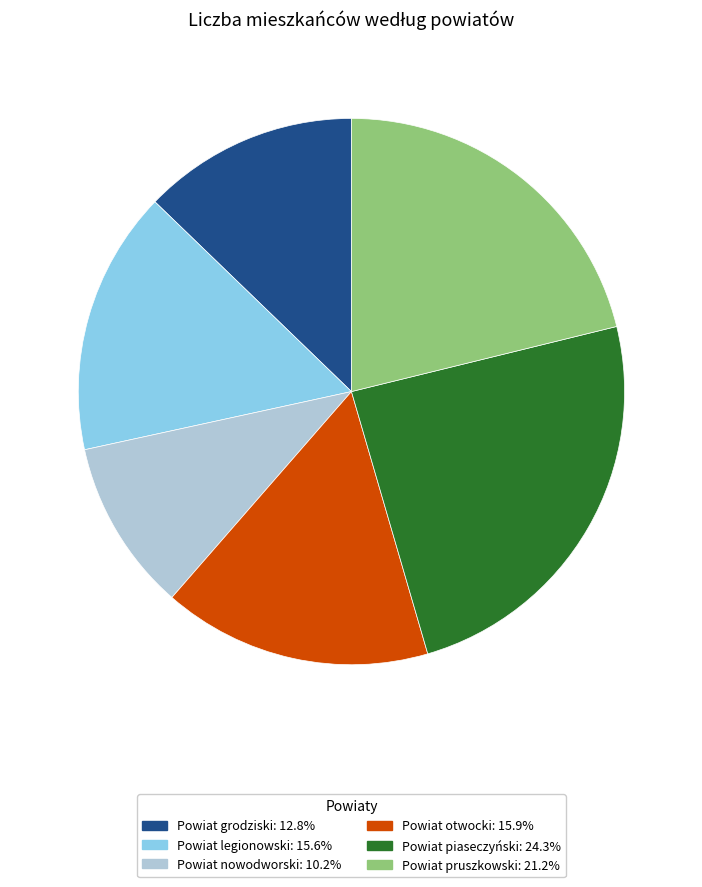

What is the ratio of the value at Powiat legionowski to the value at Powiat pruszkowski?

0.7